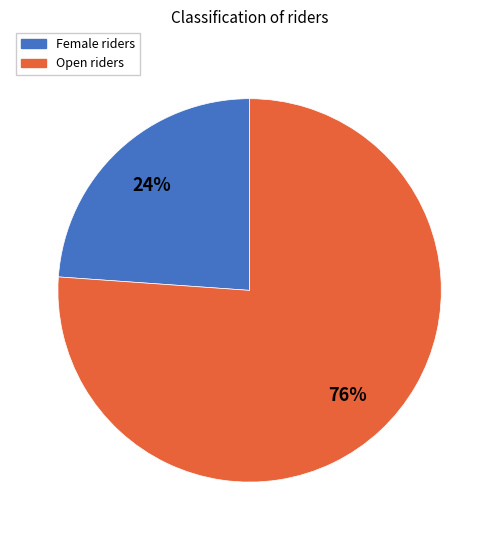

Is it true that Female is 24% of the pie?

True